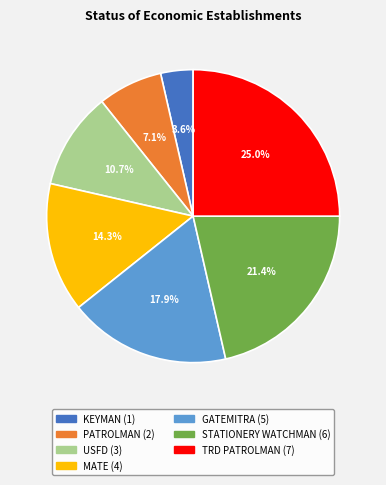

Is there a majority slice in this chart?

No